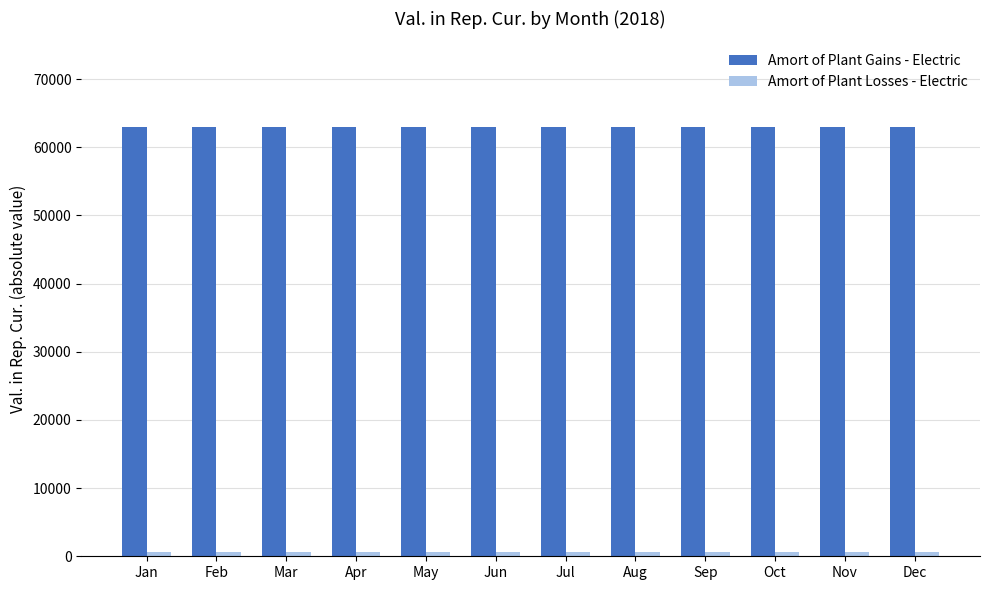

How many groups of bars are there?

12